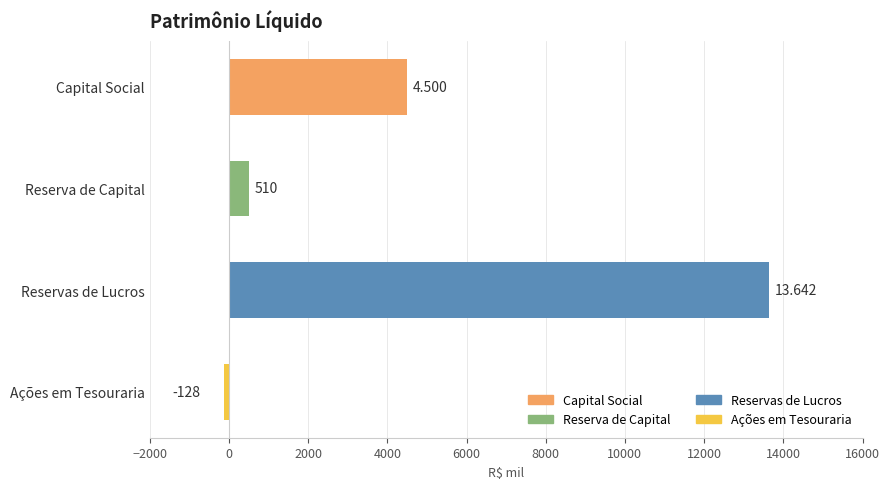

What is the sum of all values?

18524